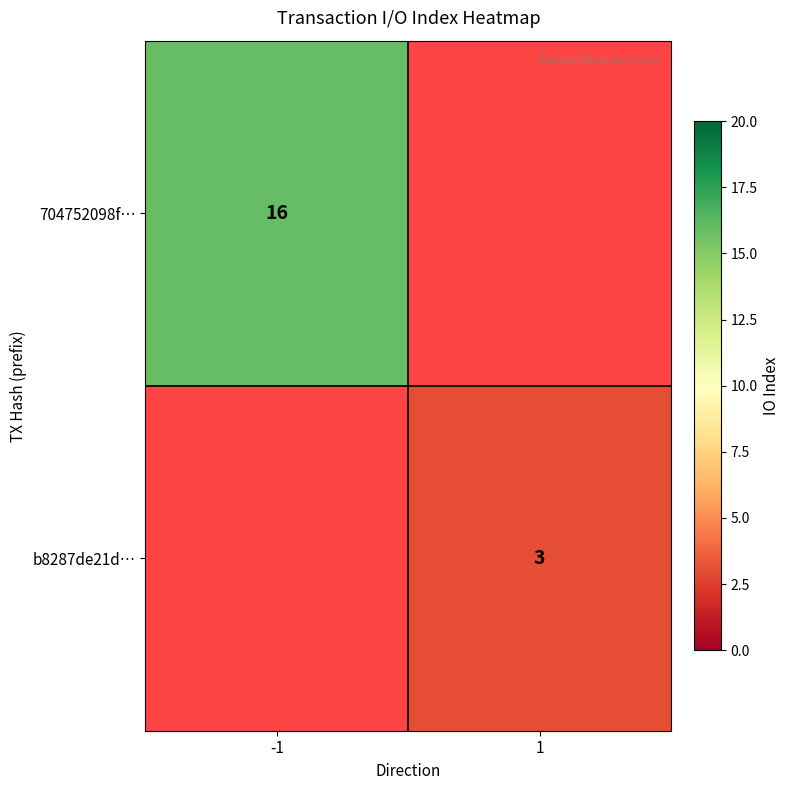

True or false: b8287de21d… has a value of 5 at 1.

False